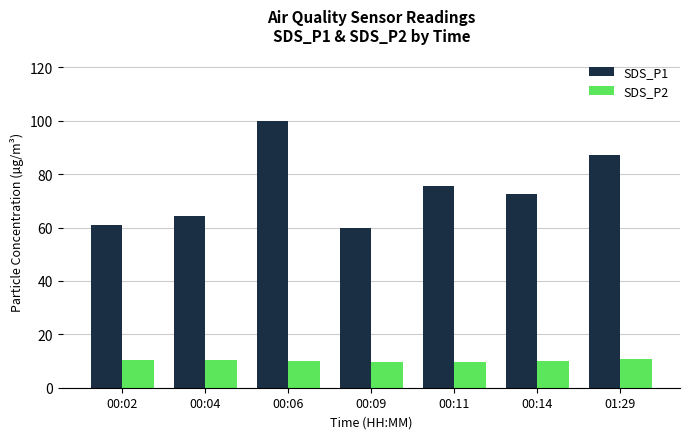

How many bars are there in each group?

2